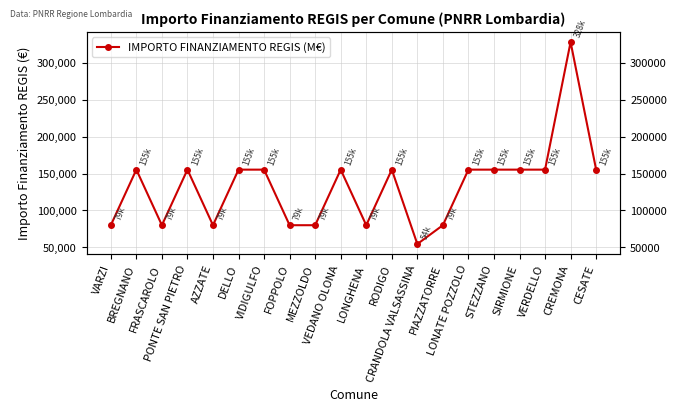

What is the approximate value at CRANDOLA VALSASSINA?

54412